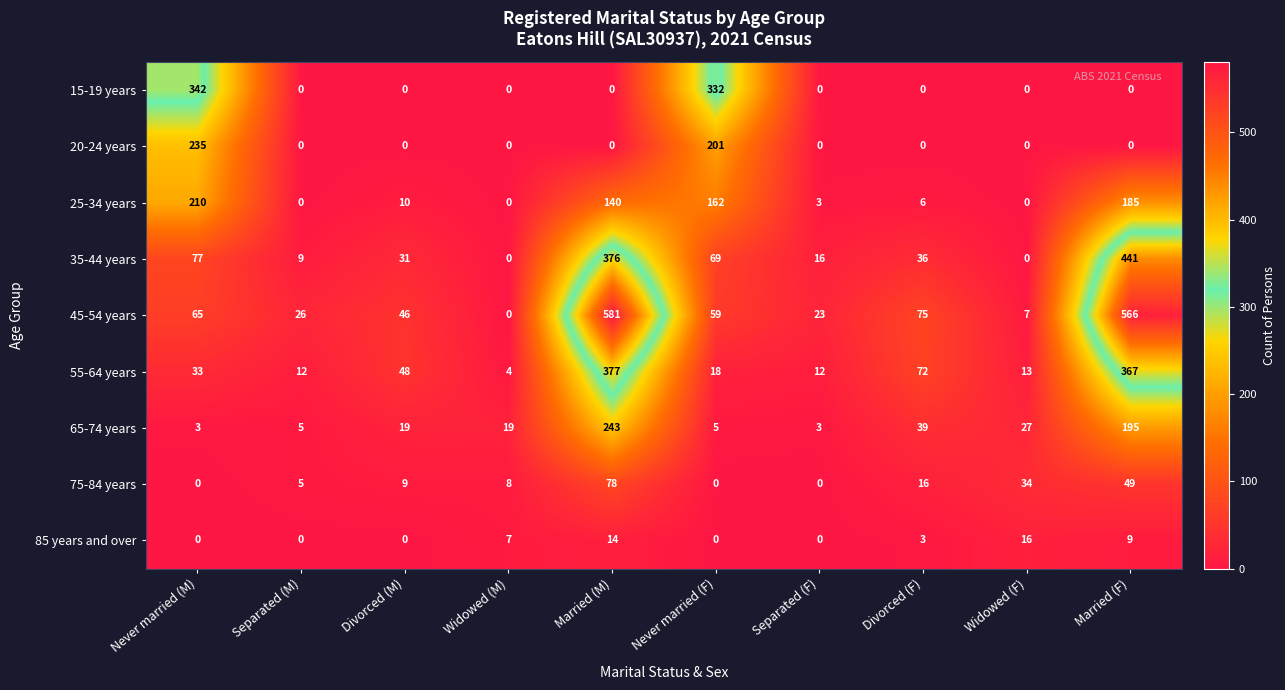

What is the sum of the 35-44 years values at Married (F) and Widowed (F)?

441